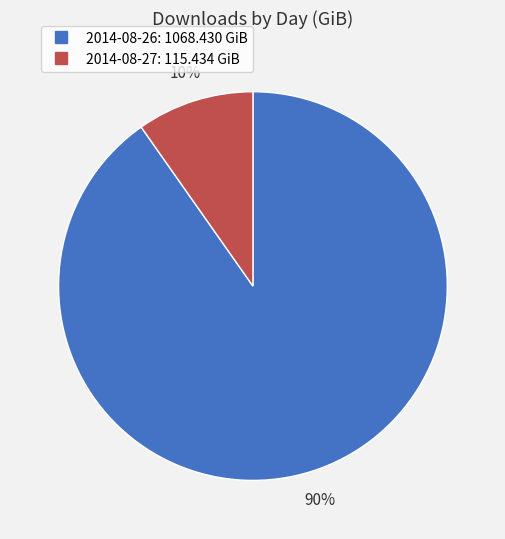

Which category has the biggest portion of the pie?

2014-08-26